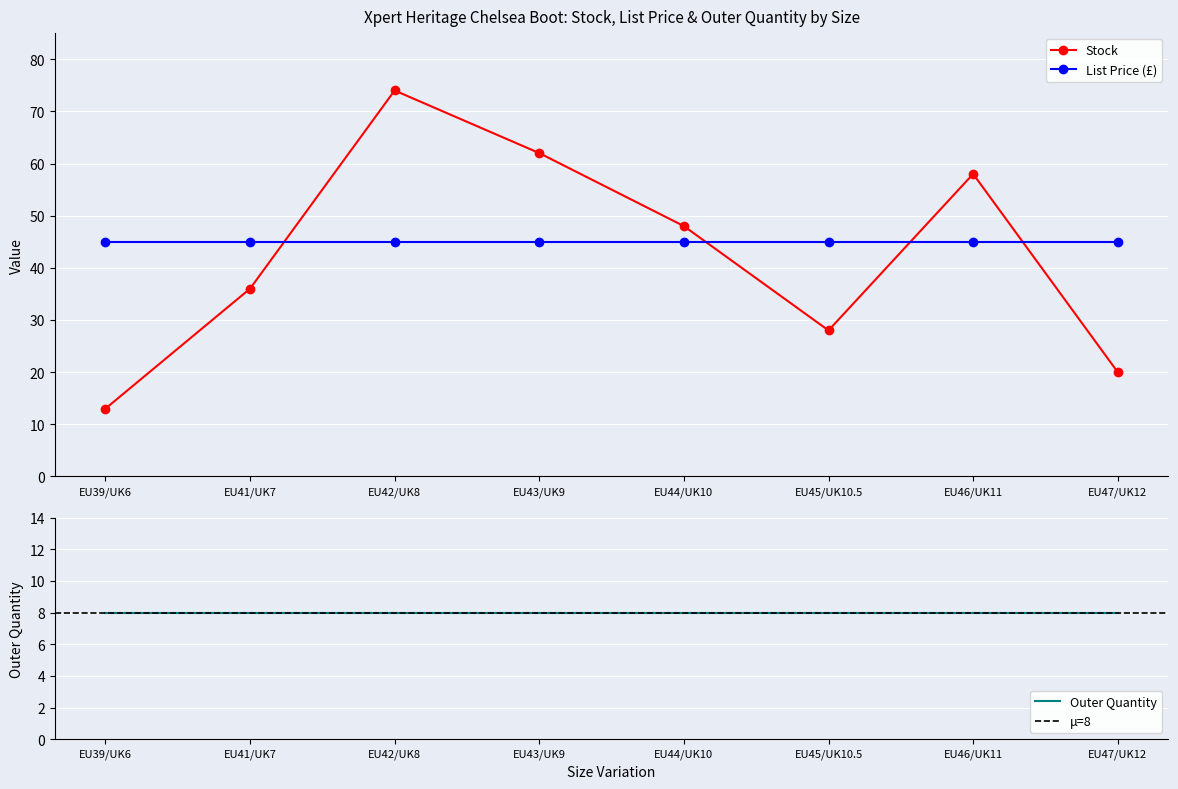

What is the greatest value displayed?

74.0